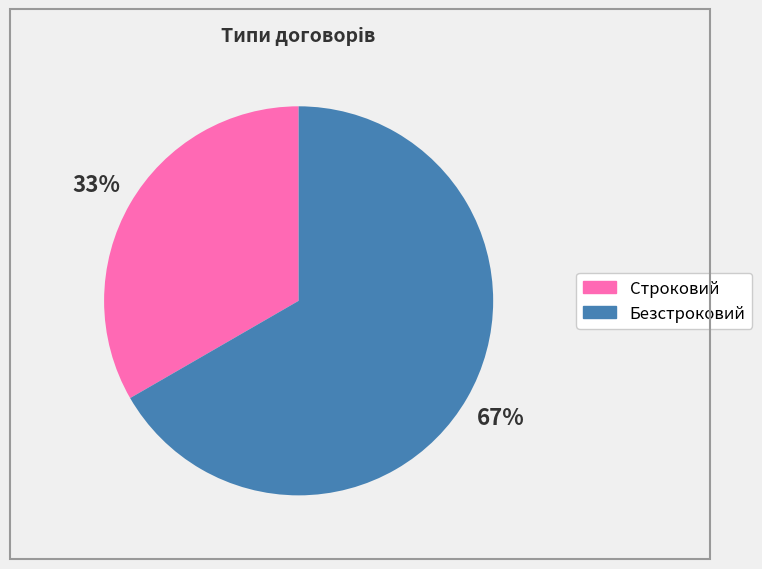

Which has a higher value, Безстроковий or Строковий?

Безстроковий